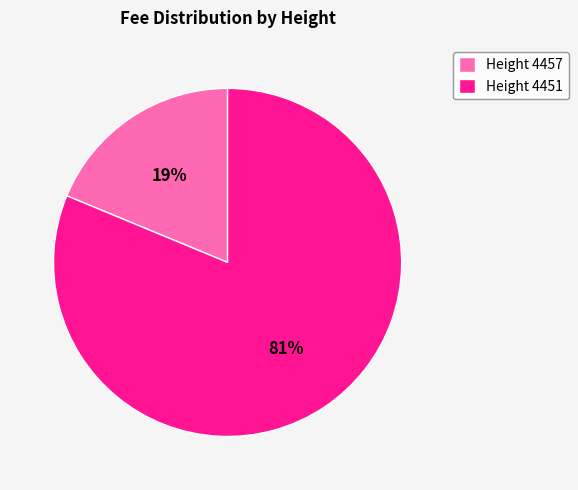

Is the sum of Height 4457 and Height 4451 greater than half?

Yes